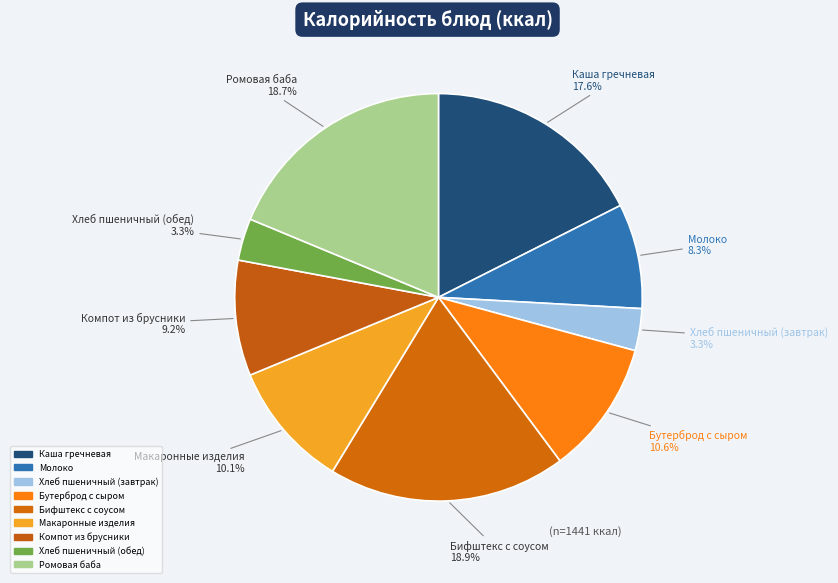

Is there a majority slice in this chart?

No